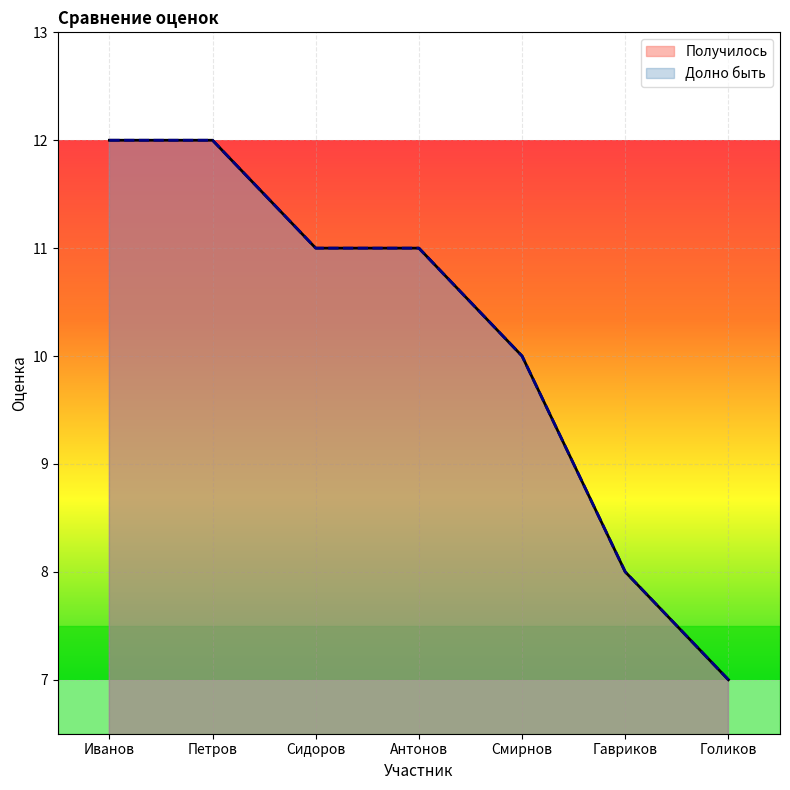

At which label is Получилось closest to 9?

Смирнов